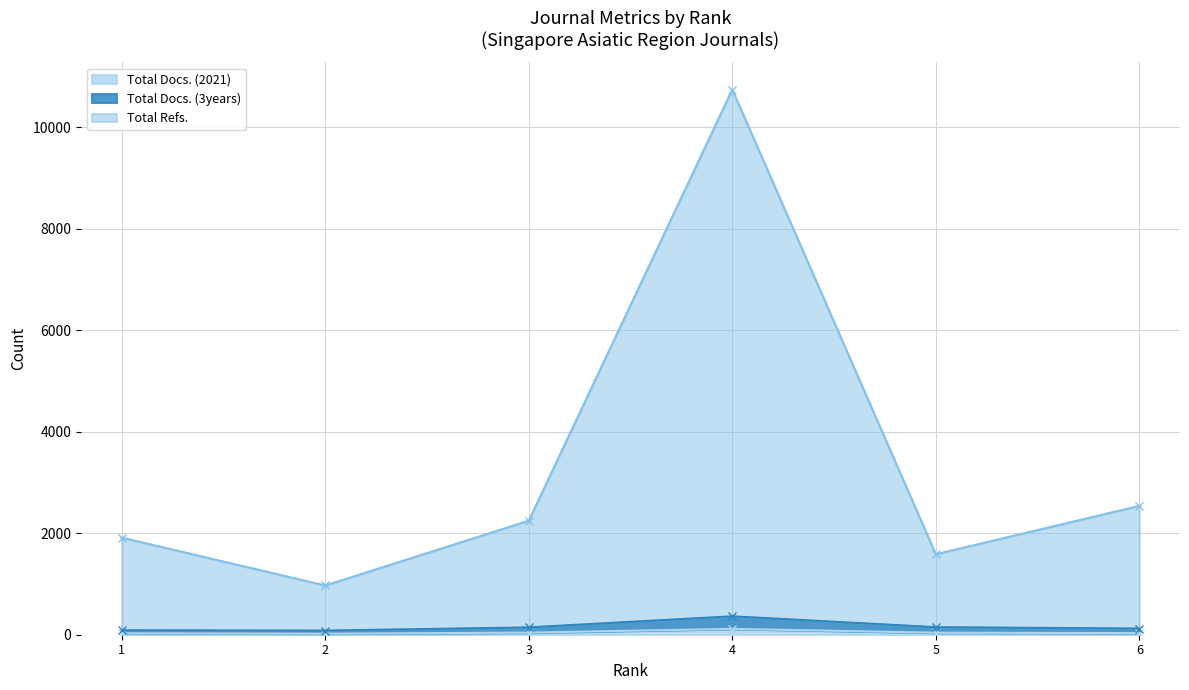

Reading left to right, list all the values displayed in this chart.

Total Docs. (2021): 28	20	42	115	40	32
Total Docs. (3years): 88	81	145	363	149	122
Total Refs.: 1913	970	2246	10739	1586	2538